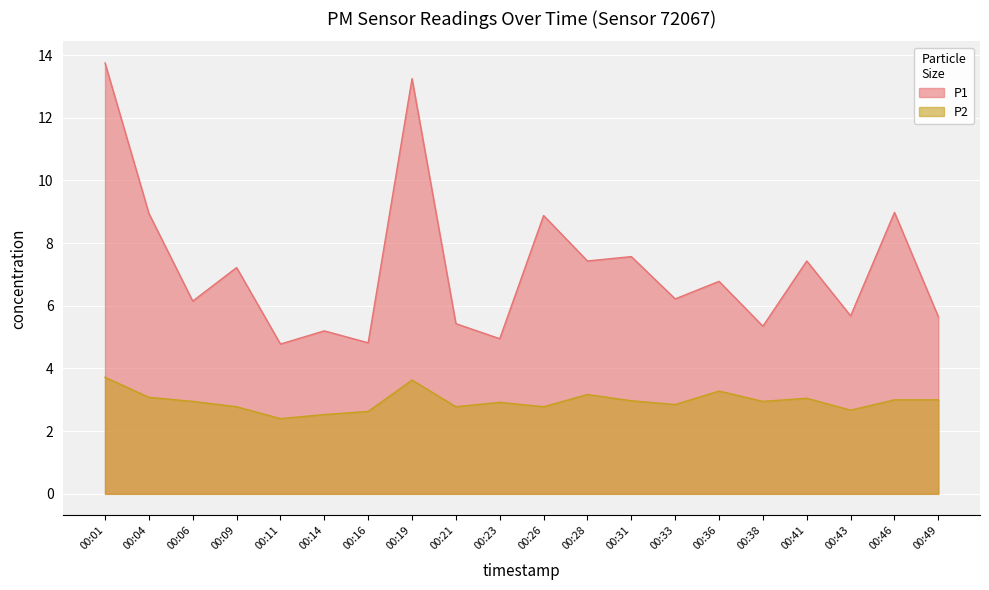

What is the difference between the maximum and minimum values in the P1 series?

9.0